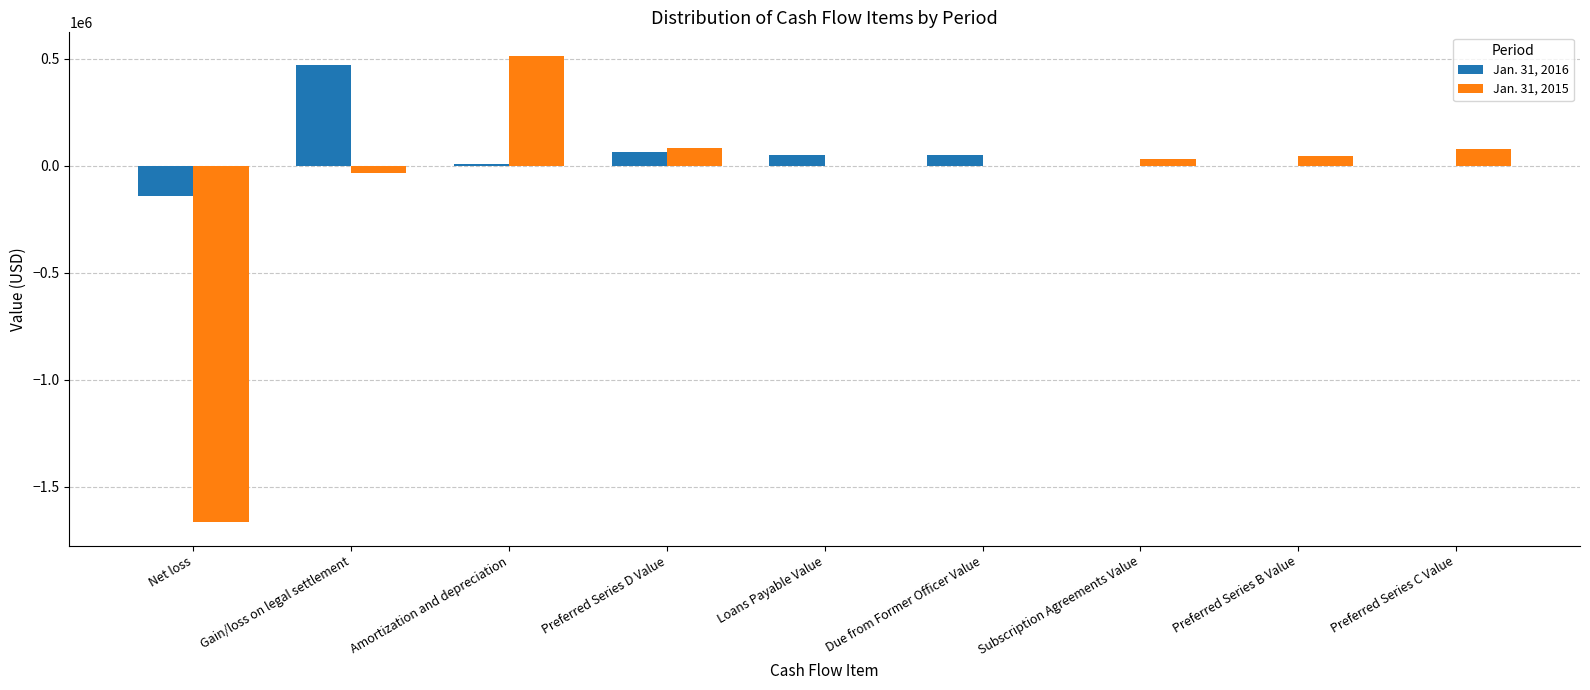

What is the maximum value shown in the chart?

514524